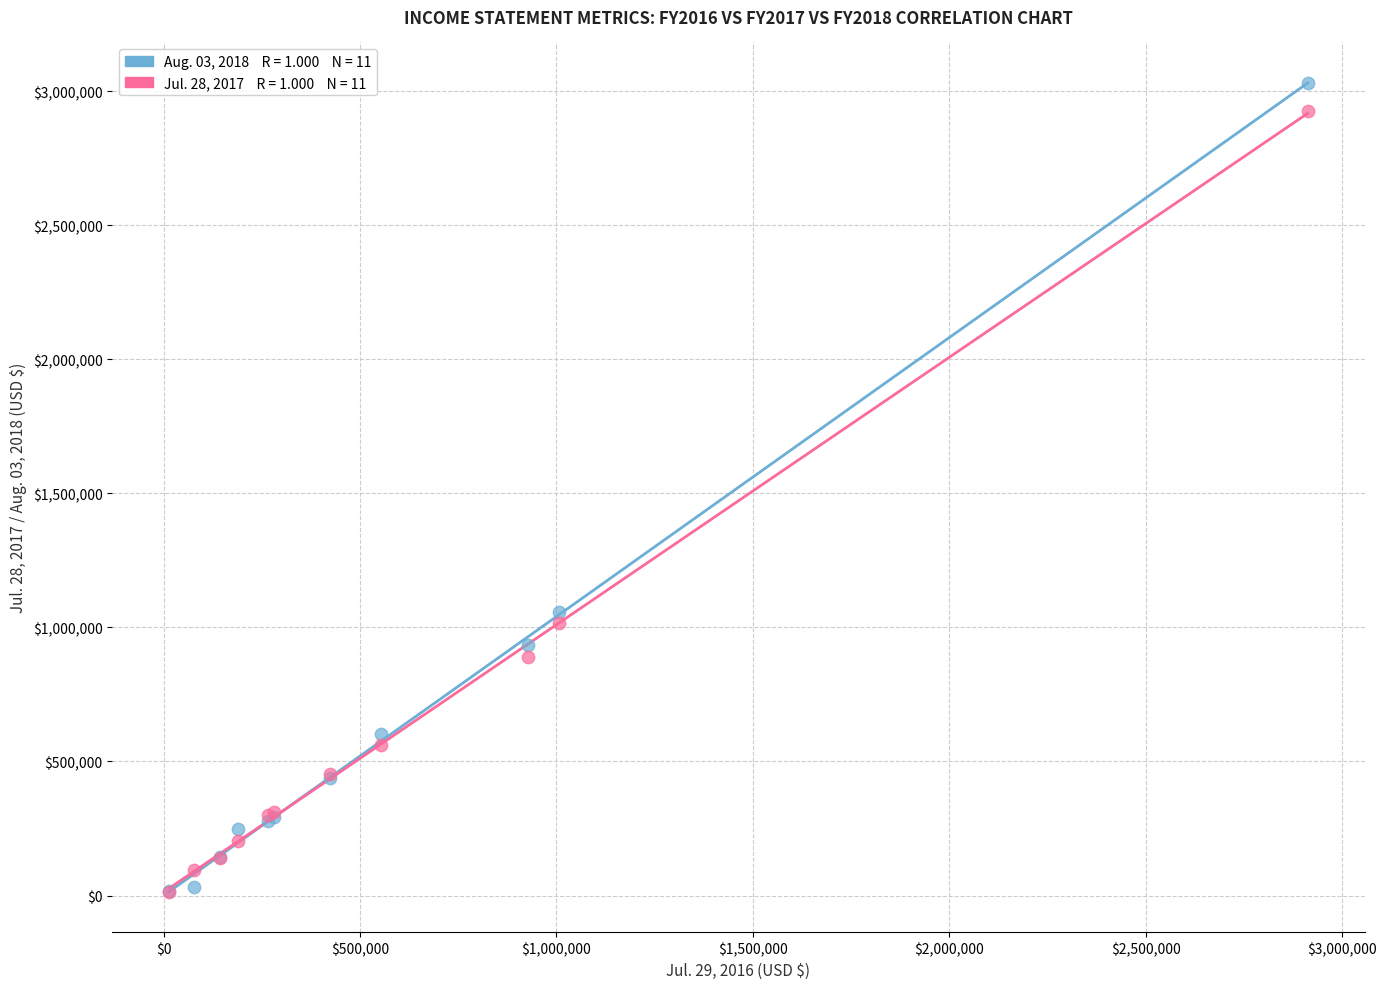

Across all series, what Y value is closest to 1522358?

1055811